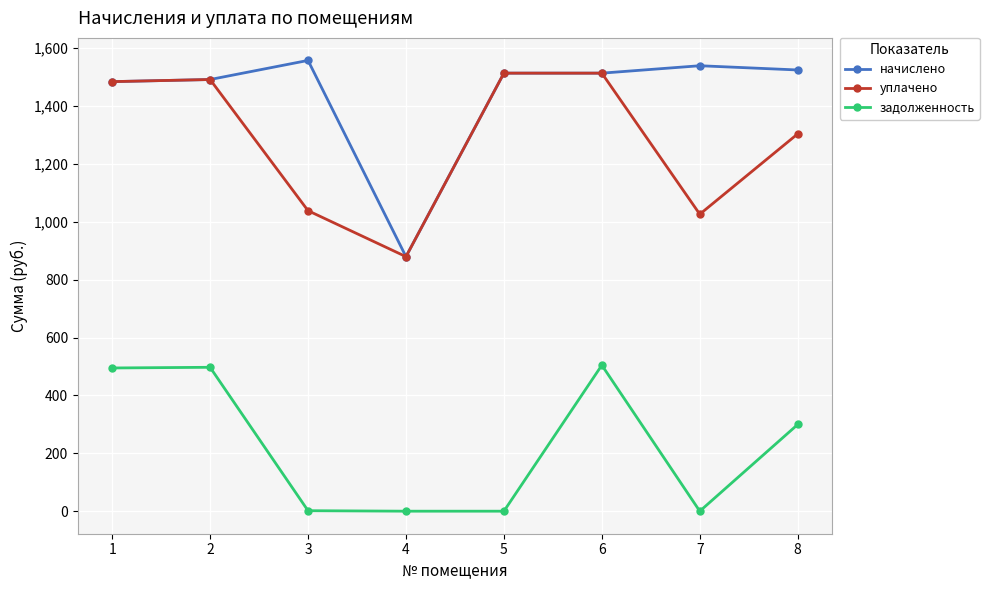

True or false: начислено has a value of 879.8 at 4.

True